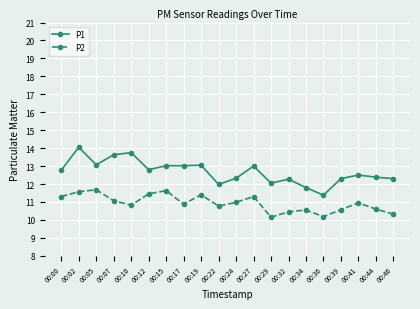

How many categories are shown in the chart?

20